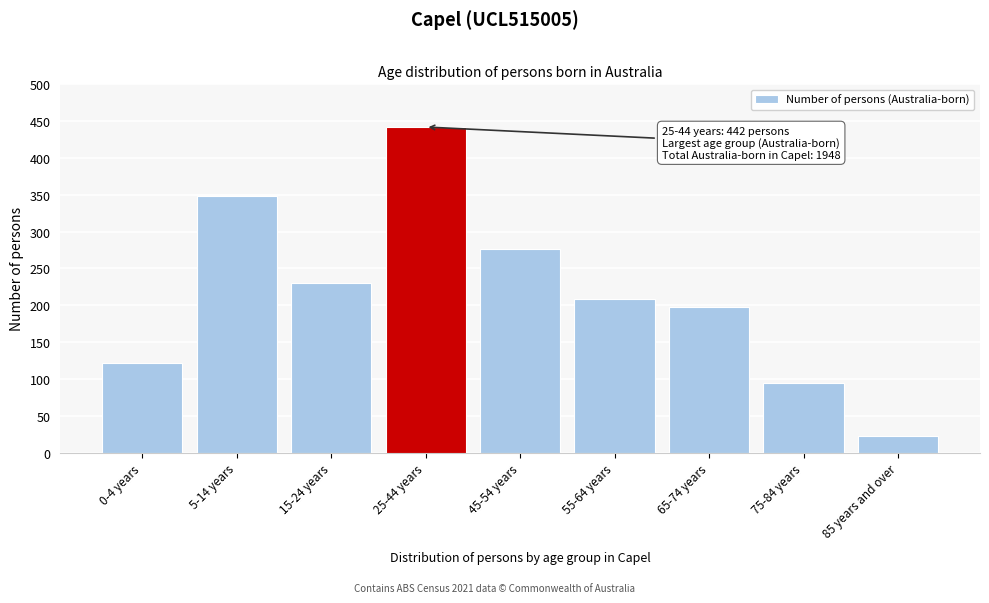

Reading right to left, transcribe all the data shown in this chart.

23	94	198	209	276	442	230	349	122